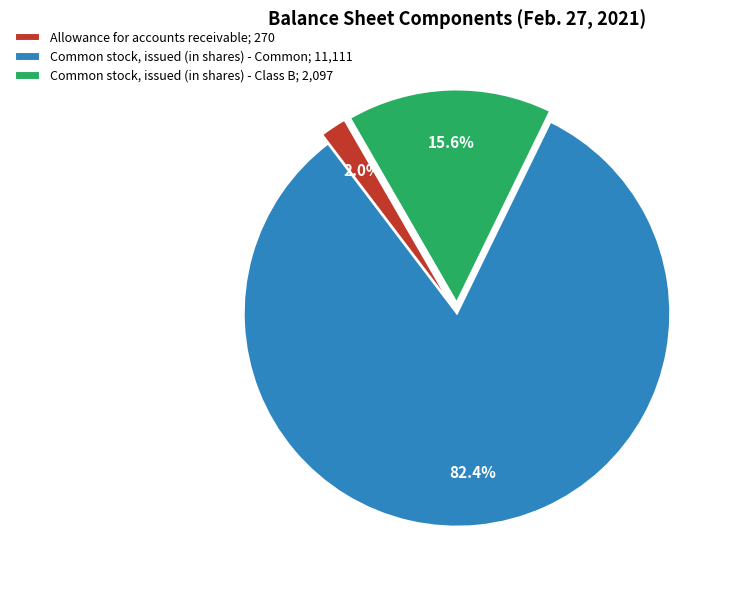

Which category has the biggest portion of the pie?

Common stock, issued (in shares) - Common